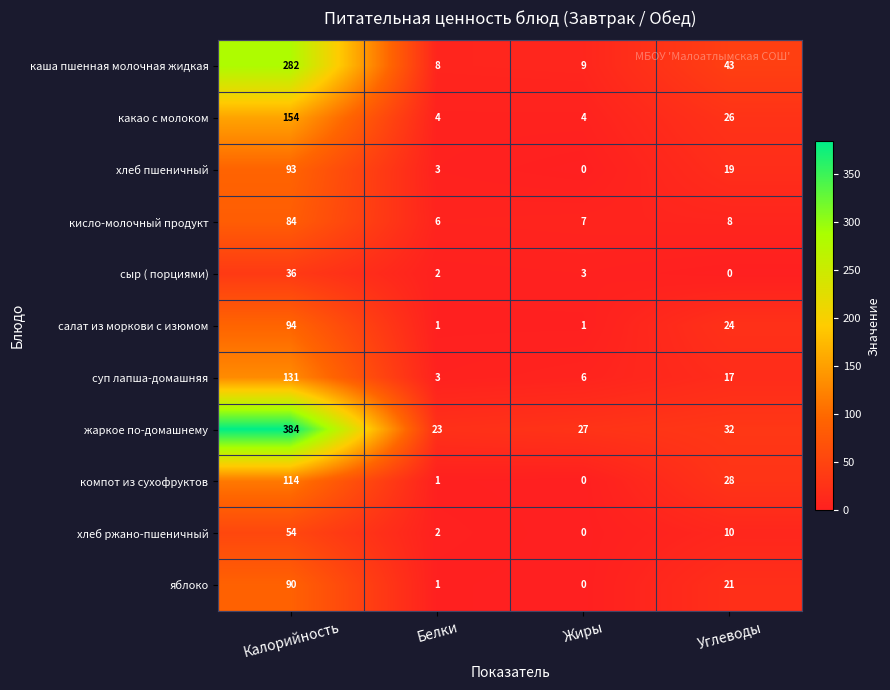

How many data points does each series have?

4